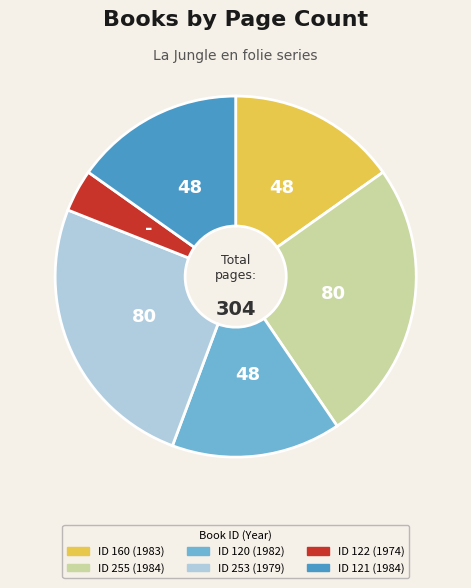

How many slices are in this pie chart?

6